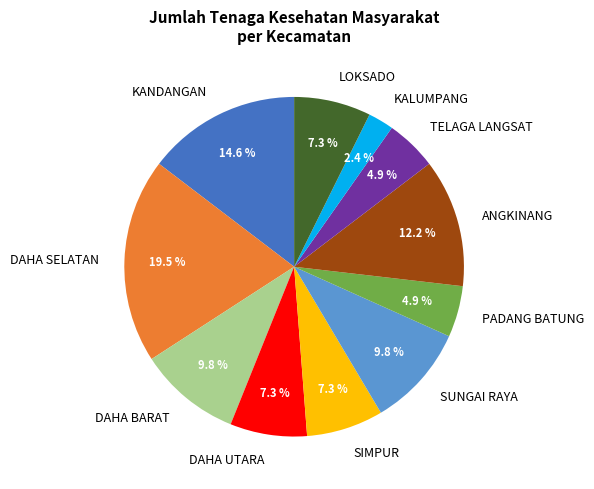

True or false: DAHA BARAT accounts for 20% of the total.

False